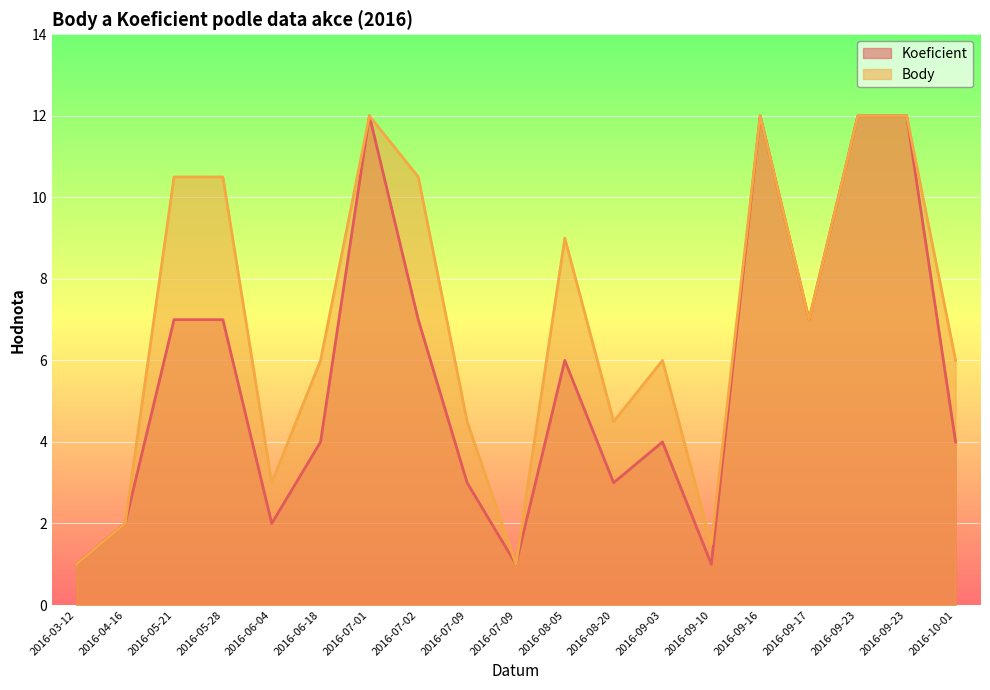

What is the difference between the Koeficient values at 2016-09-23 and 2016-09-03?

8.0